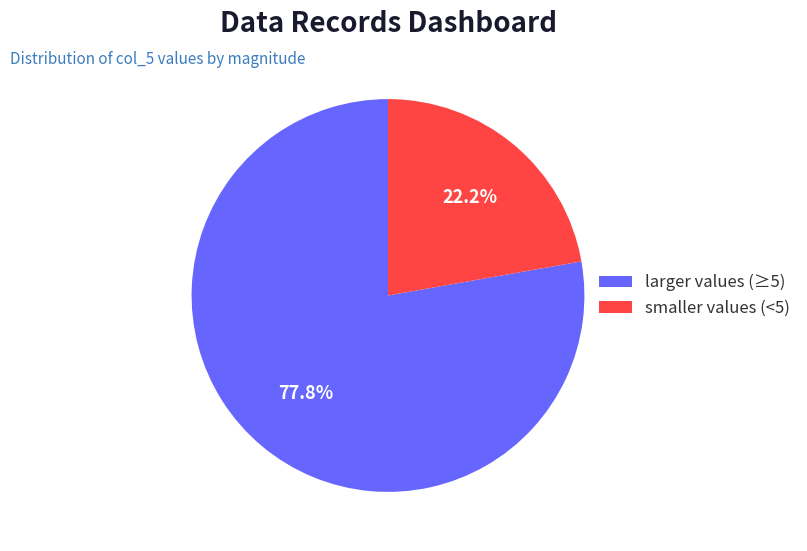

How many slices are in this pie chart?

2